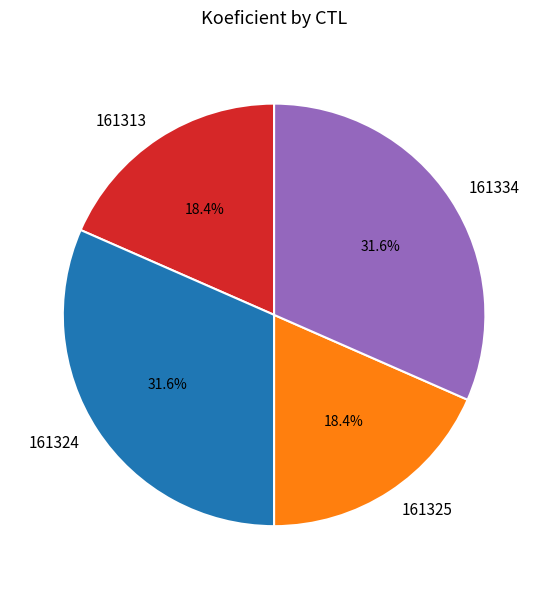

Approximately how many times larger is the value at 161325 compared to 161334?

0.6